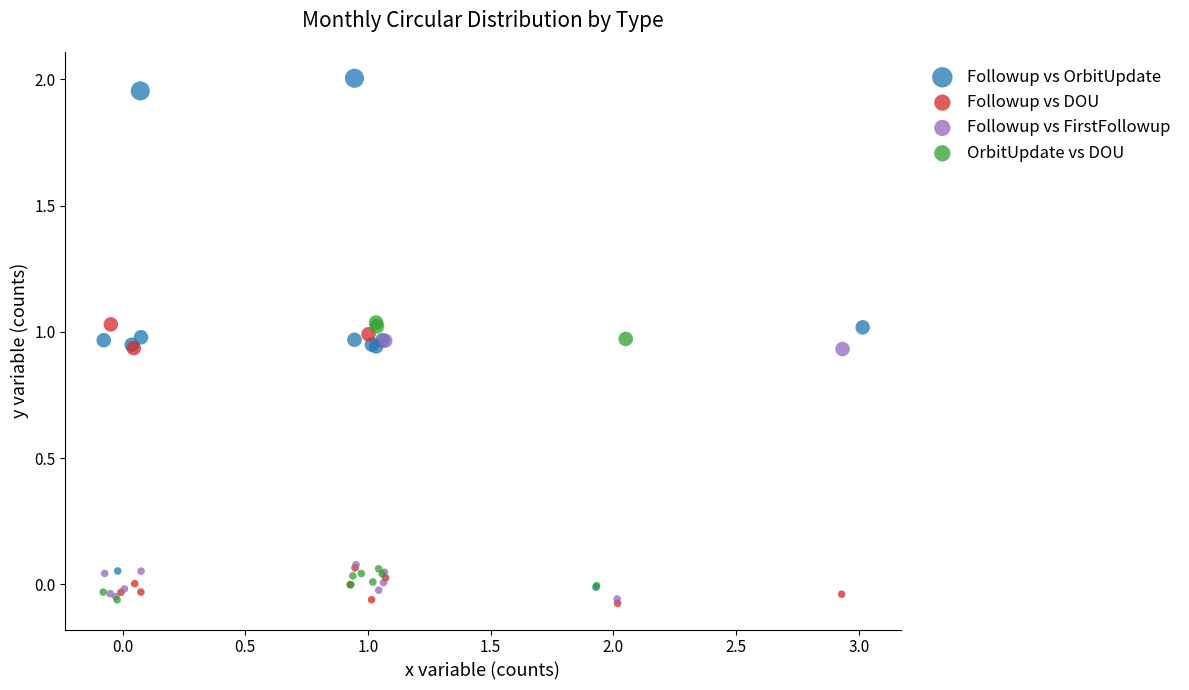

Which series contains the highest Y value?

Followup vs OrbitUpdate